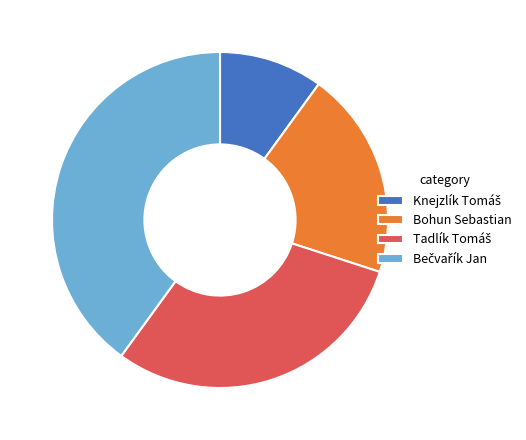

The Bohun Sebastian slice represents 20% of the pie. True or false?

True